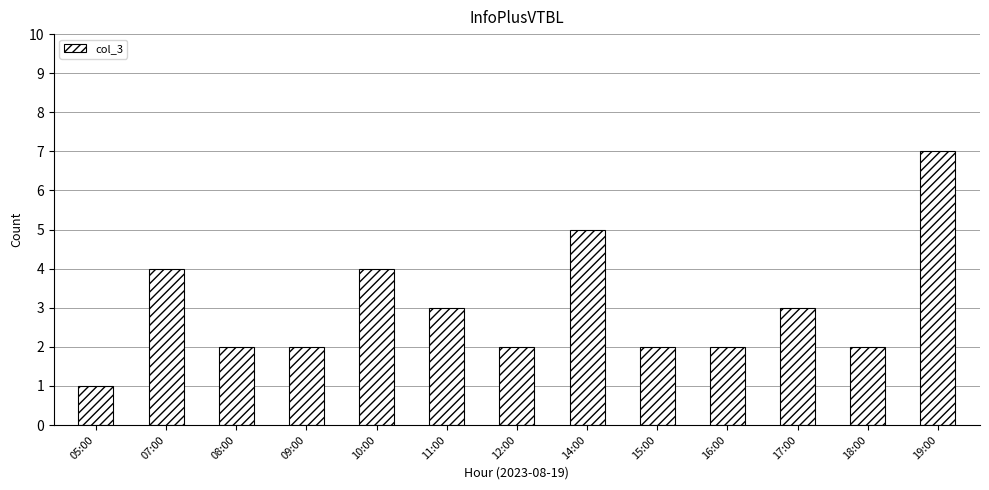

Count the values in the range 2 to 4.

10